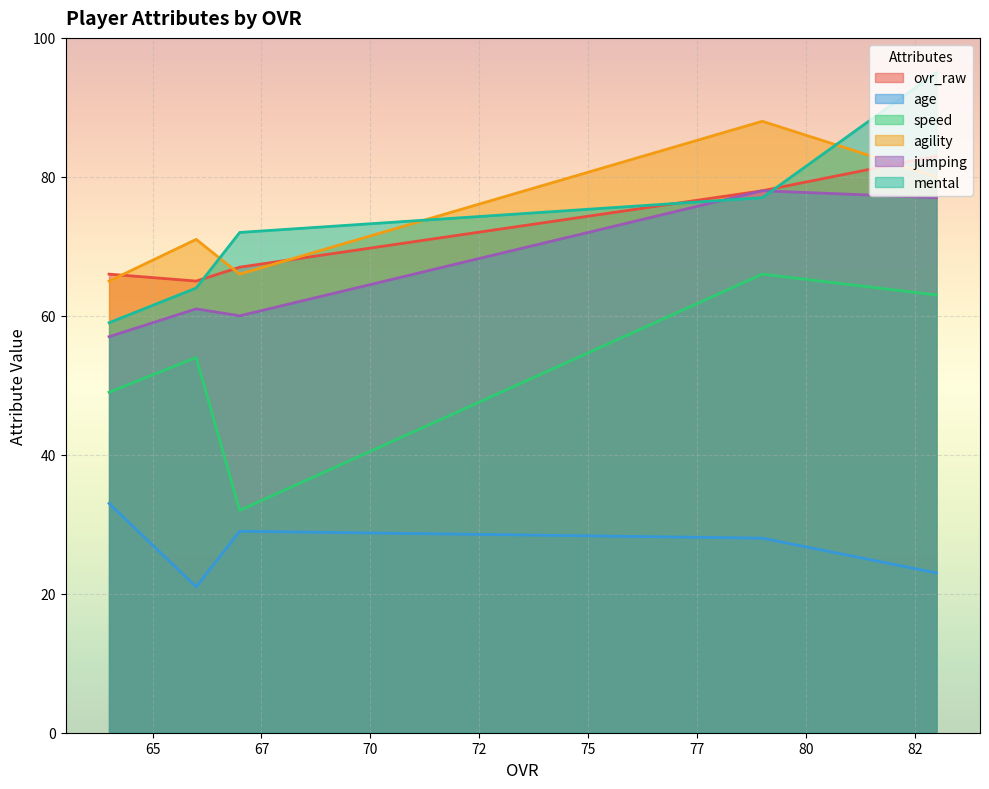

What is the difference between the maximum and minimum values in the jumping series?

21